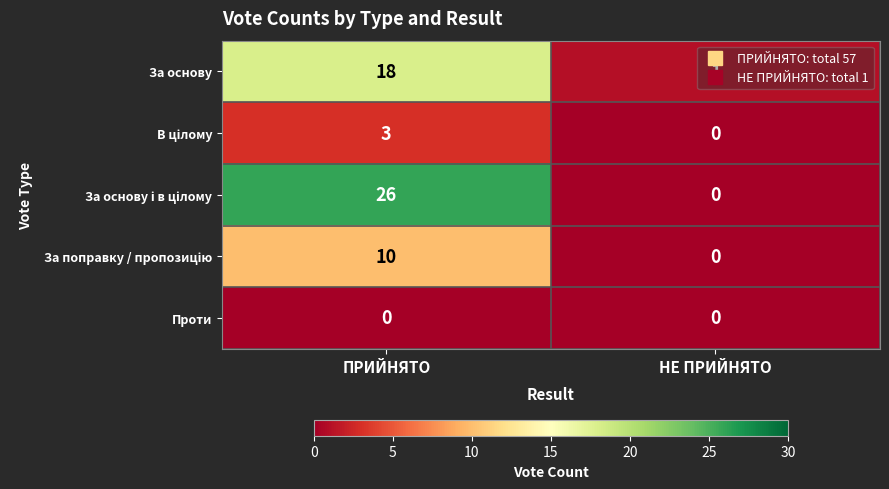

At which category is the sum across all series the highest?

ПРИЙНЯТО